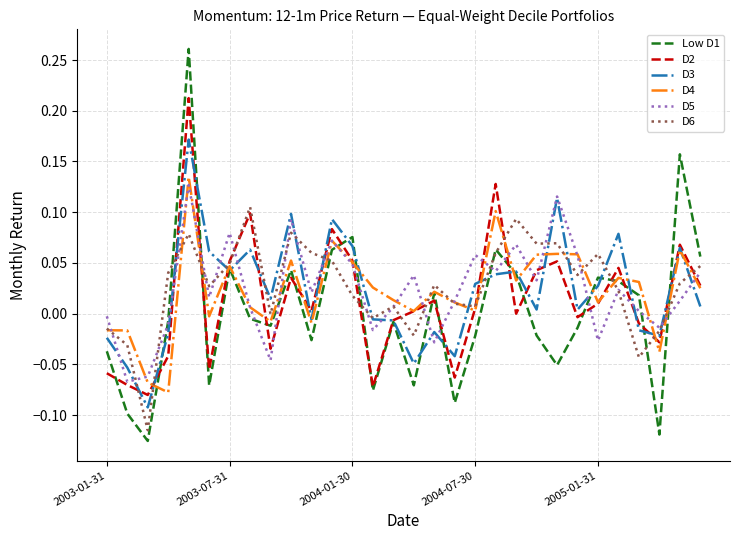

Which series has the largest range (max minus min)?

Low D1